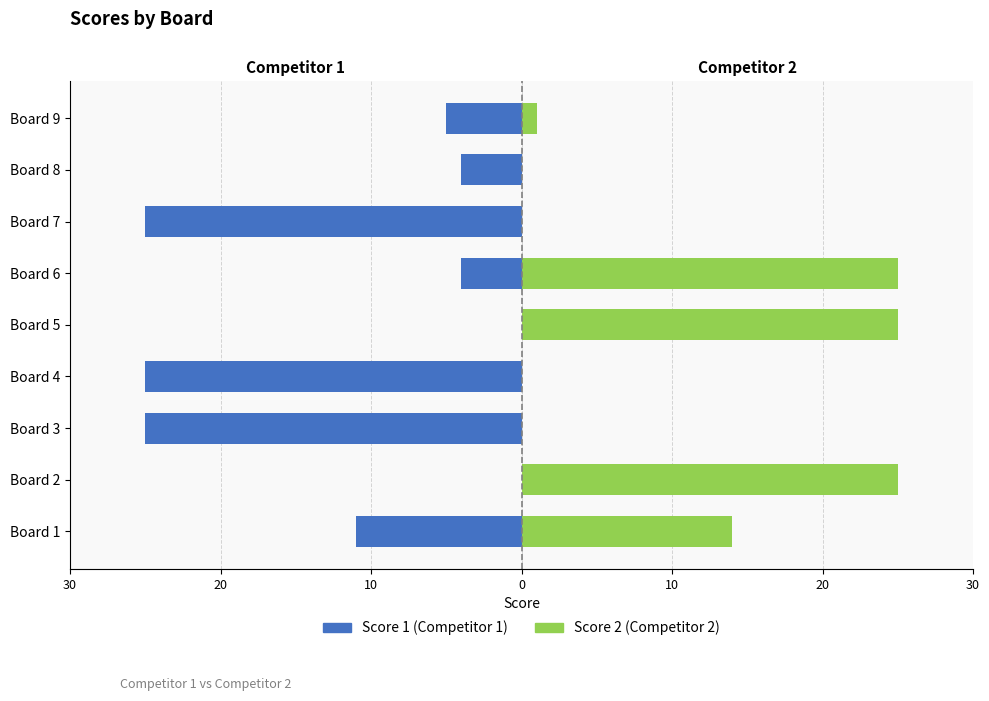

What is the total value across all series at 30?

3